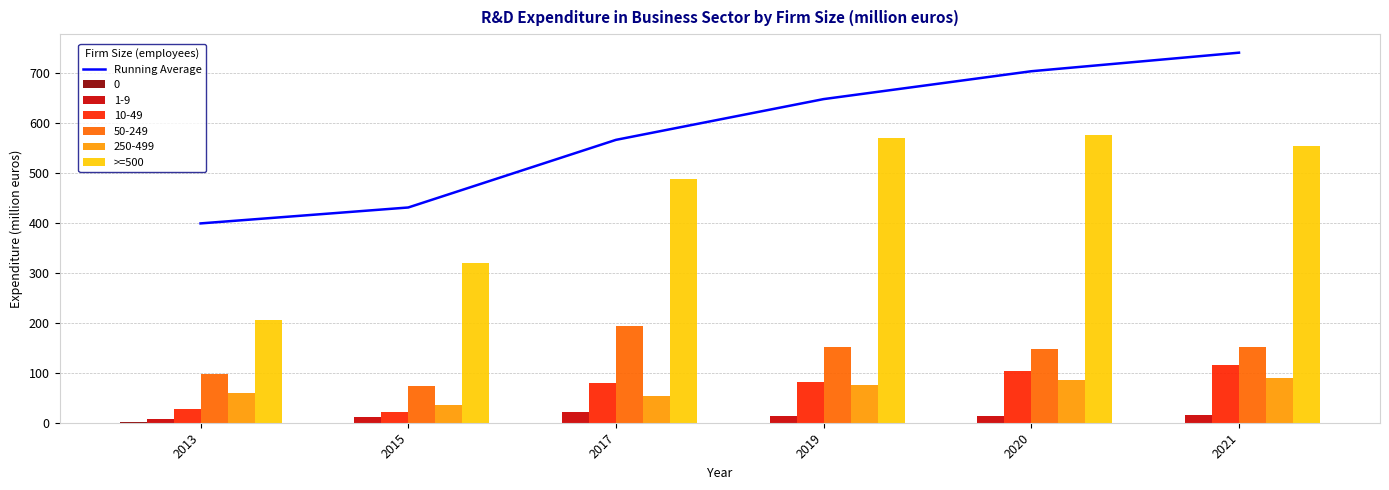

What is the value of the Running Average bar at the 4th from the left?

647.3